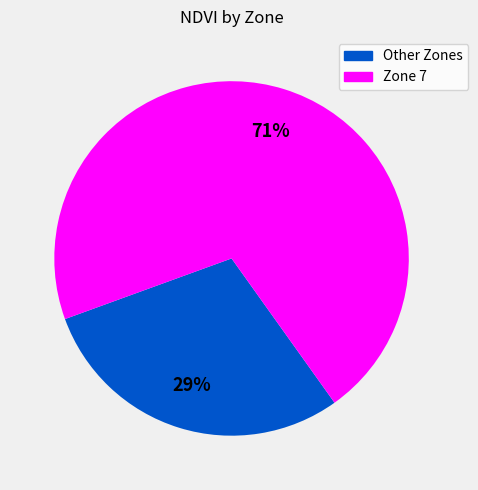

How many slices are in this pie chart?

2